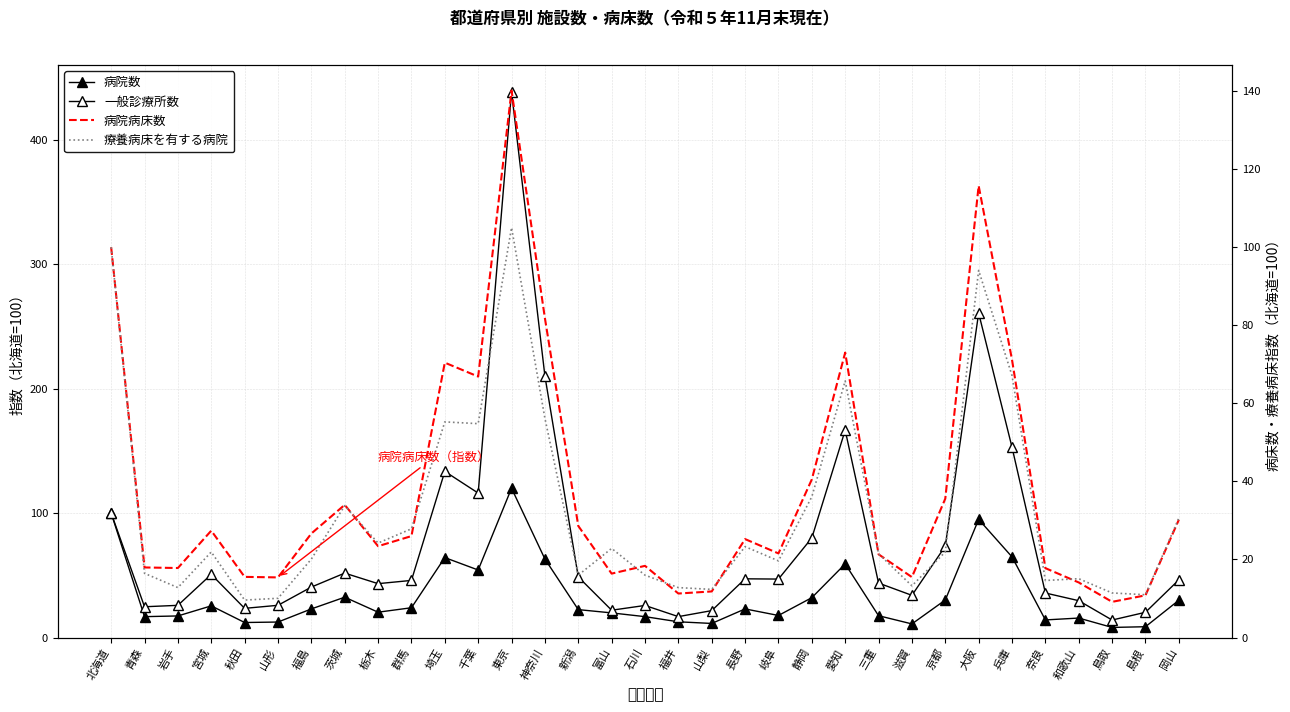

True or false: 病院病床数 and 一般診療所数 cross at least once.

False